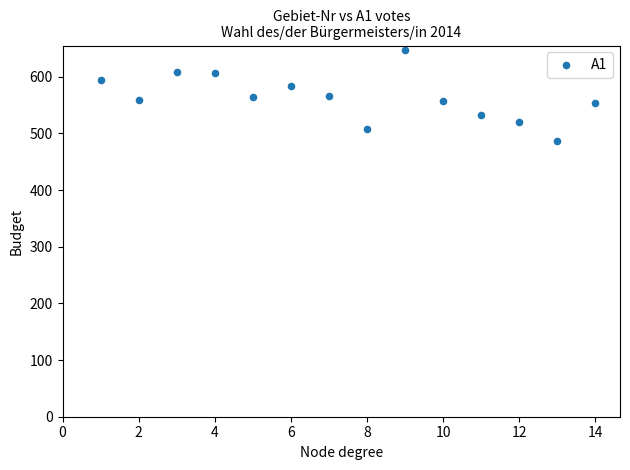

What is the range of X values (max minus min)?

13